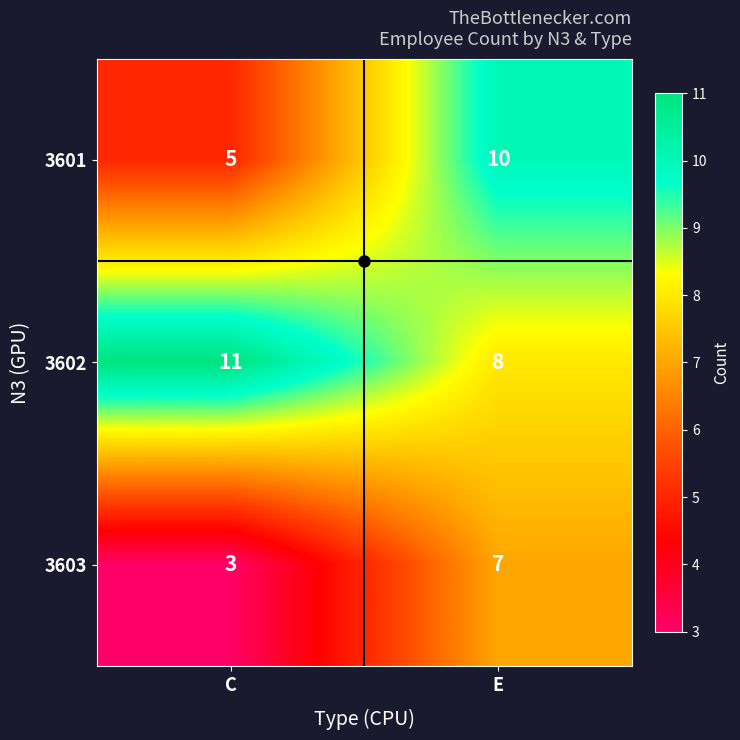

List the series in order of their overall mean, highest first.

3602, 3601, 3603